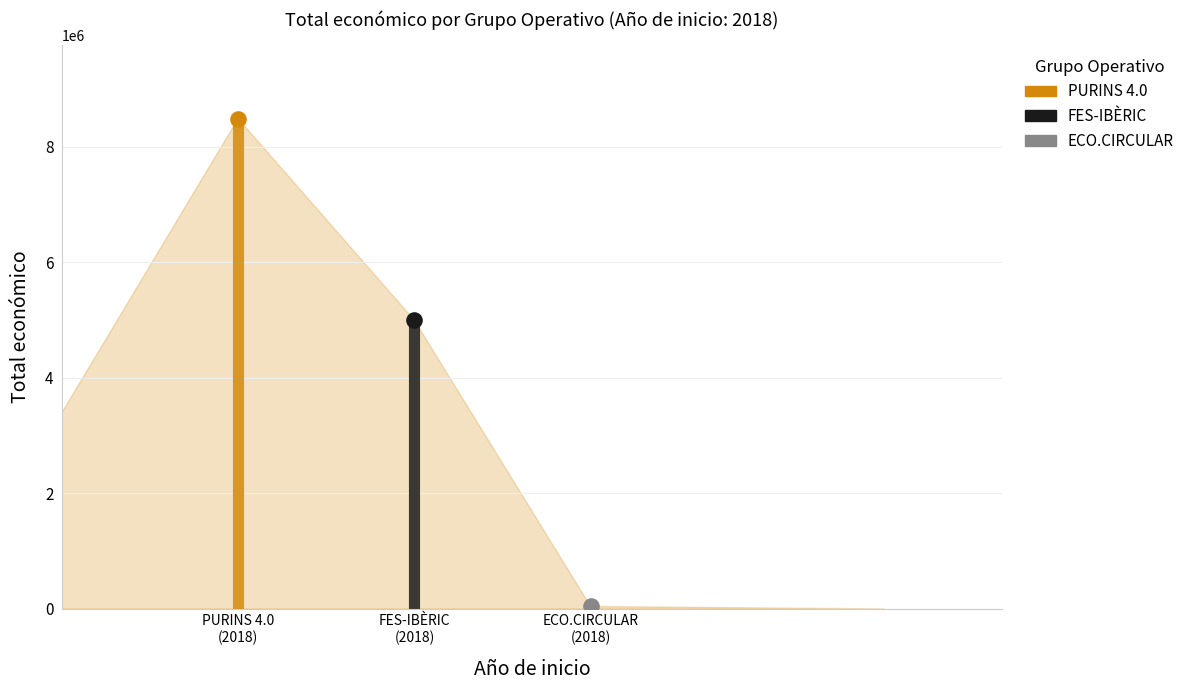

What is the change in value from 2018 (PURINS 4.0) to 2018 (FES-IBÈRIC)?

-3489277